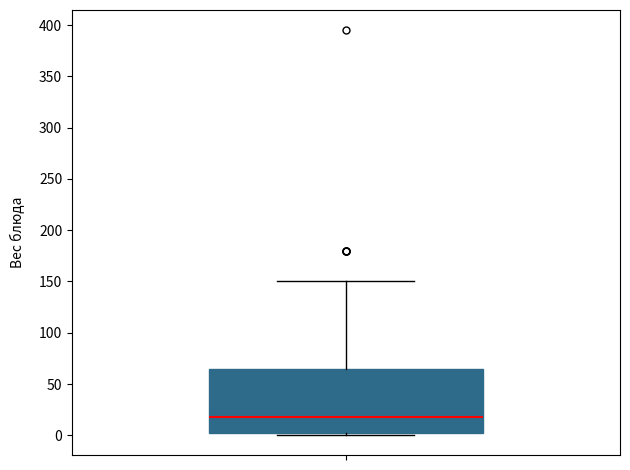

Read this box plot against the y-axis: the position of the median line, the range covered by the box, and the ends of both whiskers. The values are not printed on the chart, so give them approximately, as read against the axis.

median 20, box 5 to 65, whiskers 0 to 150